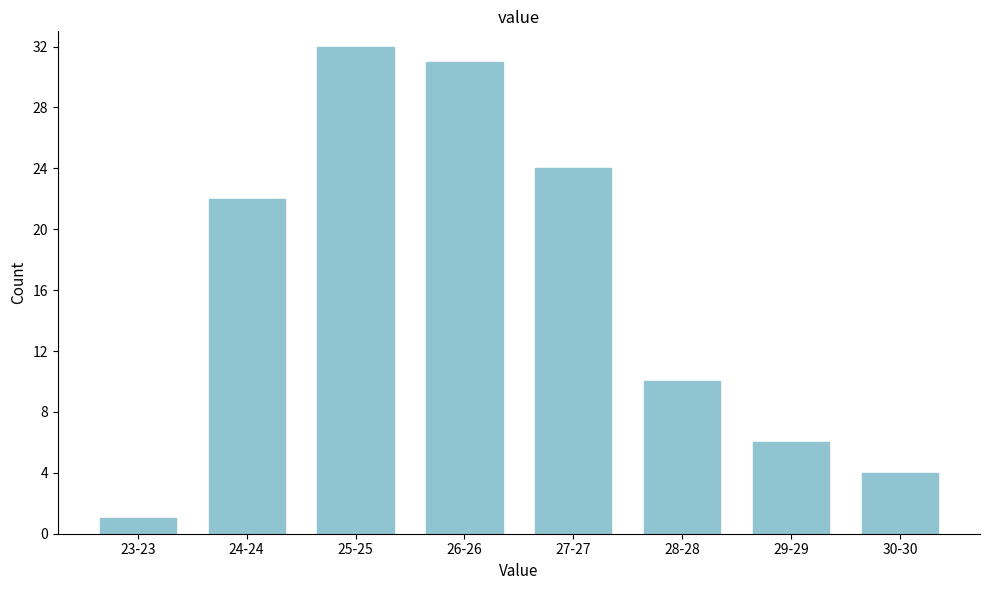

Reading left to right, extract all data points from this chart.

1	22	32	31	24	10	6	4